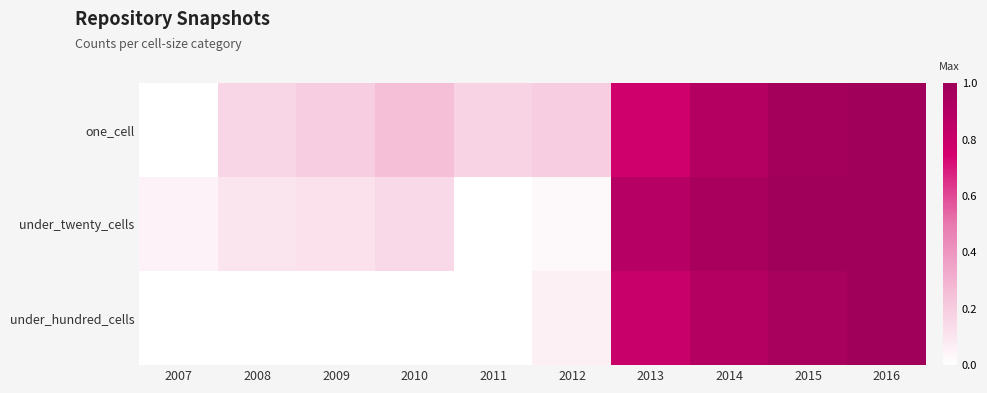

Which has a higher value, 2011 or 2008?

2011